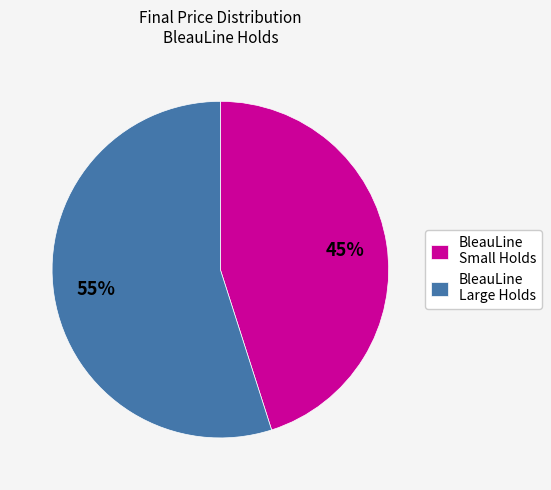

Is it true that BleauLine Large Holds is 55% of the pie?

True